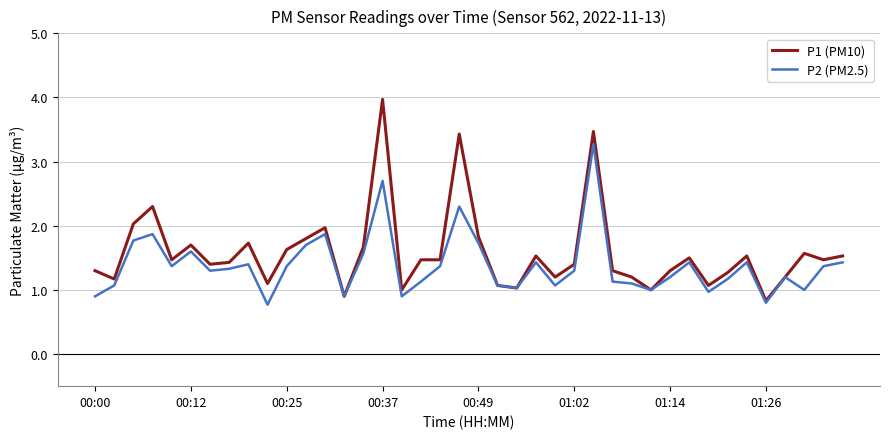

What is the highest value of the P1 (PM10) series?

4.0